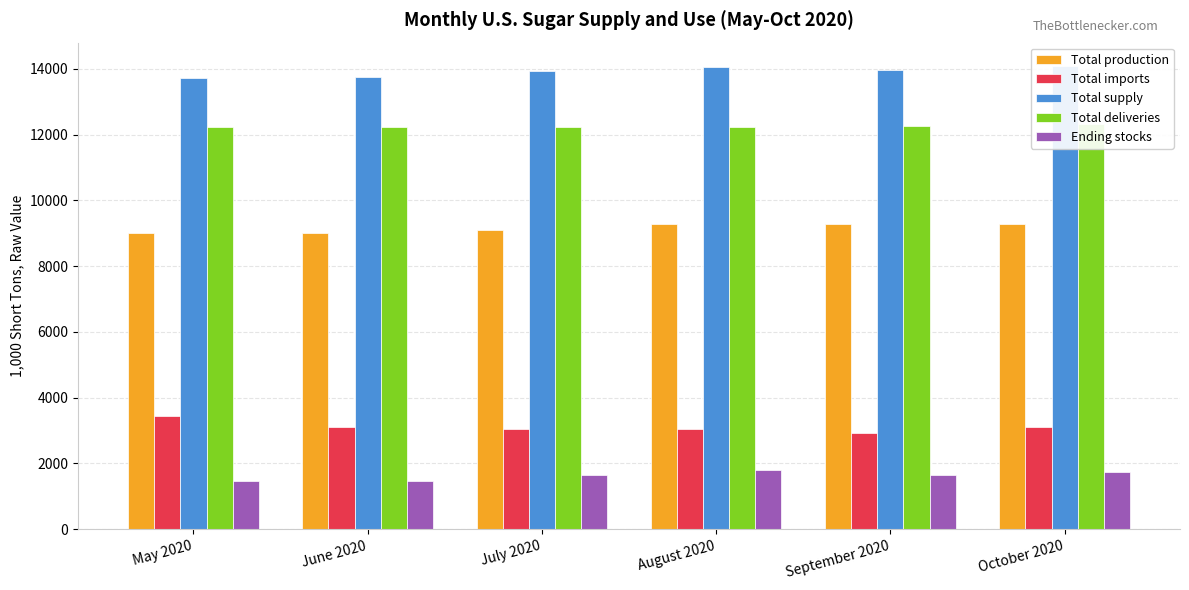

At which category is the sum across all series the highest?

October 2020